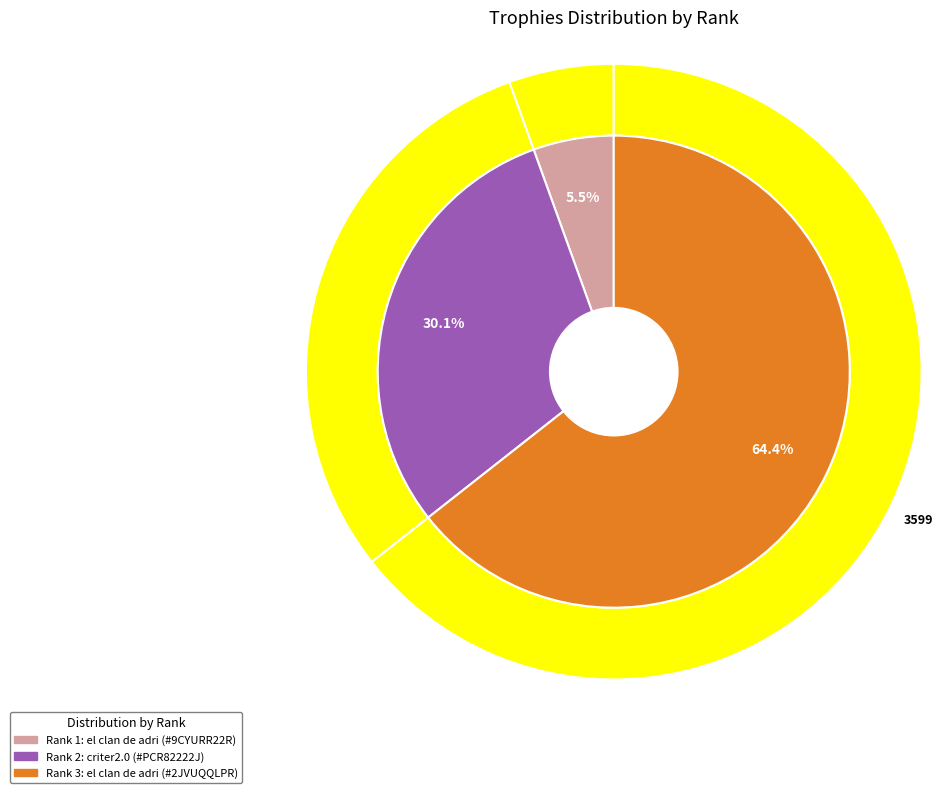

To the nearest percent, what percentage of the pie is 3?

64%